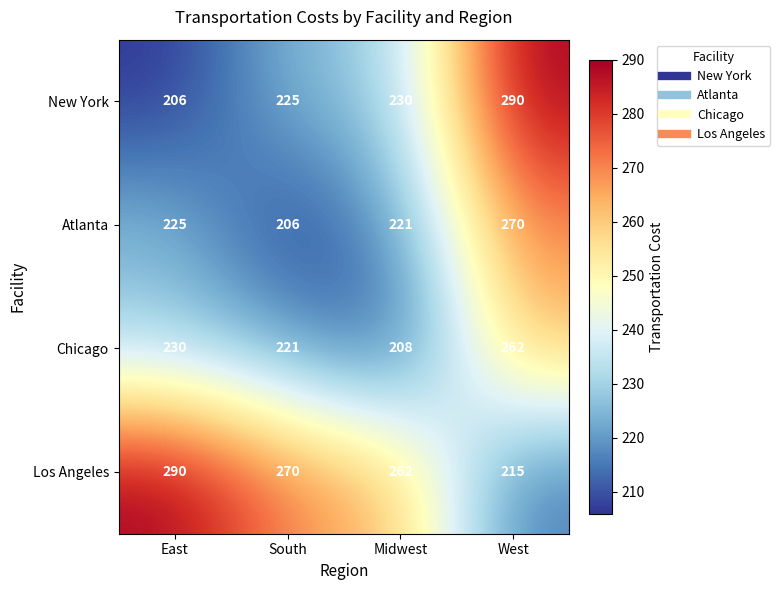

Reading left to right, transcribe all the data shown in this chart.

New York: East=206	South=225	Midwest=230	West=290
Atlanta: East=225	South=206	Midwest=221	West=270
Chicago: East=230	South=221	Midwest=208	West=262
Los Angeles: East=290	South=270	Midwest=262	West=215